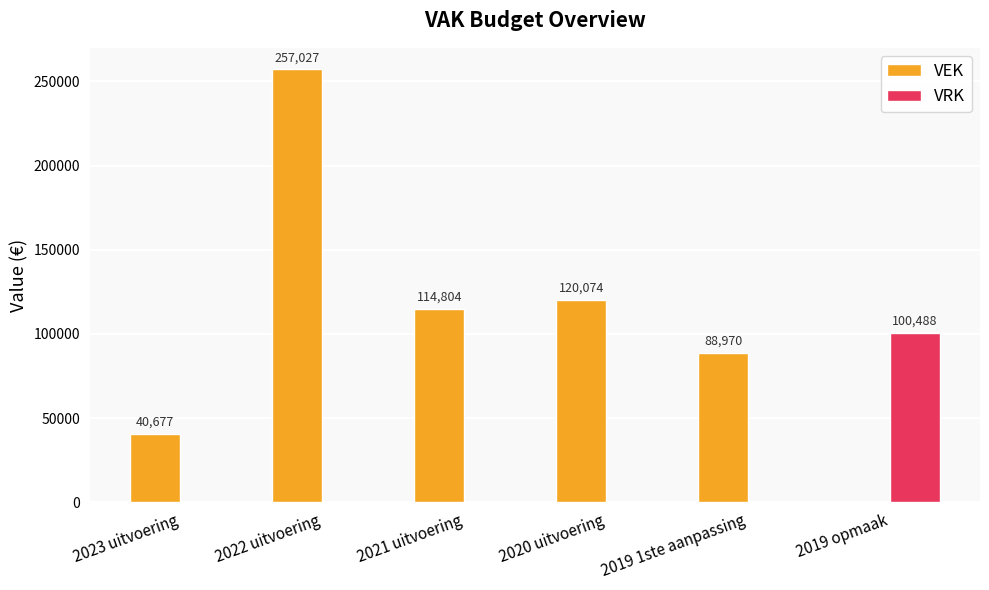

Which series has the largest total across all categories?

VEK